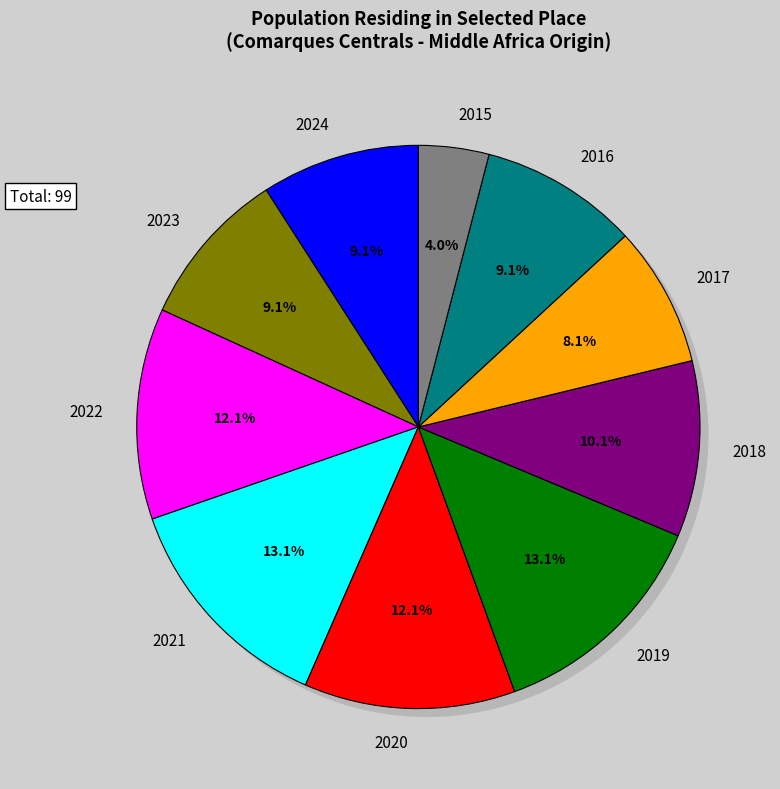

Rank the categories by value from highest to lowest.

2021, 2019, 2022, 2020, 2018, 2024, 2023, 2016, 2017, 2015